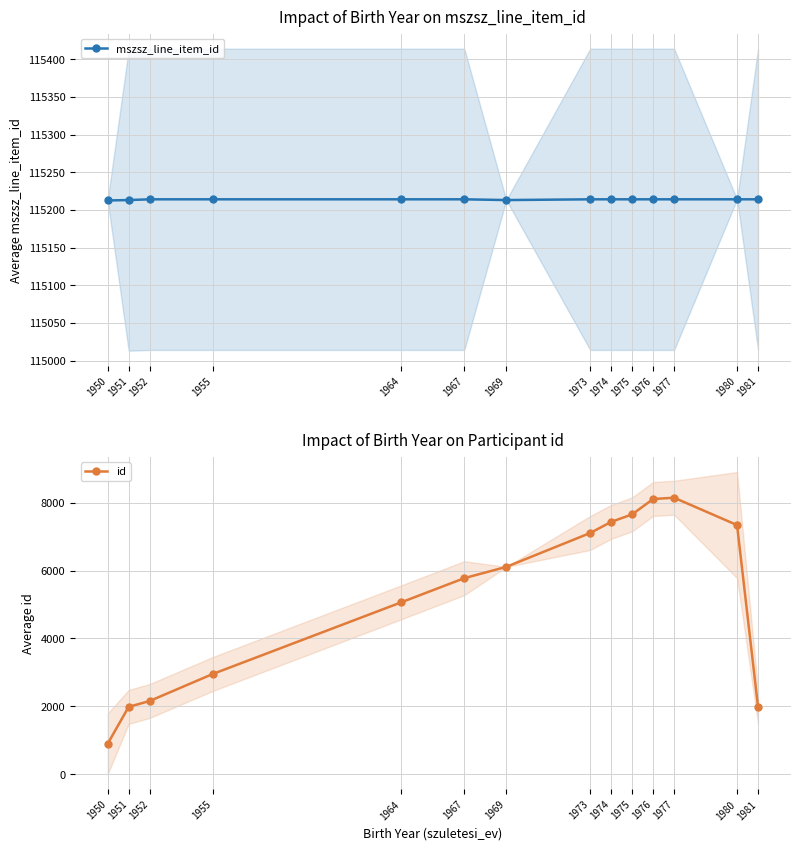

What is the difference between the maximum and minimum values in the mszsz_line_item_id series?

1.5